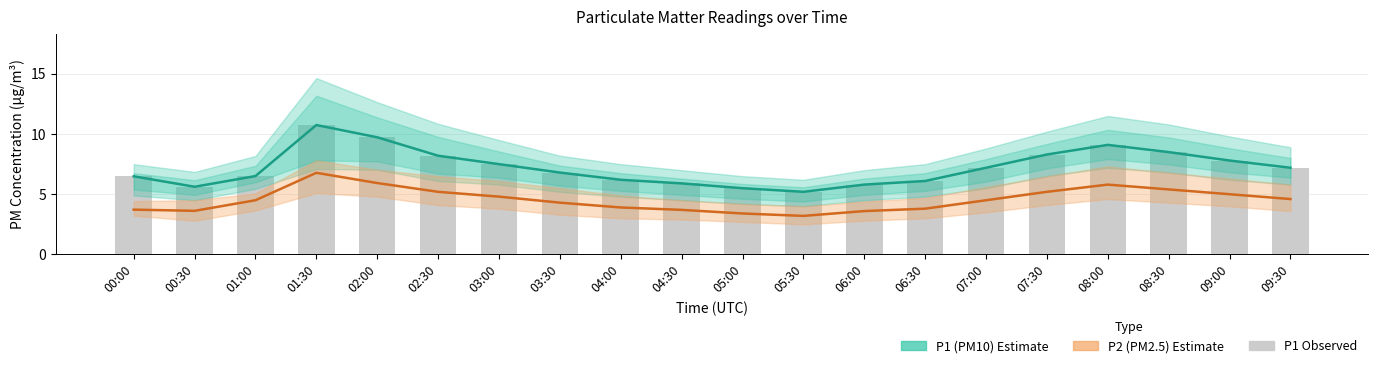

What is the highest value of the P1 estimate series?

10.8